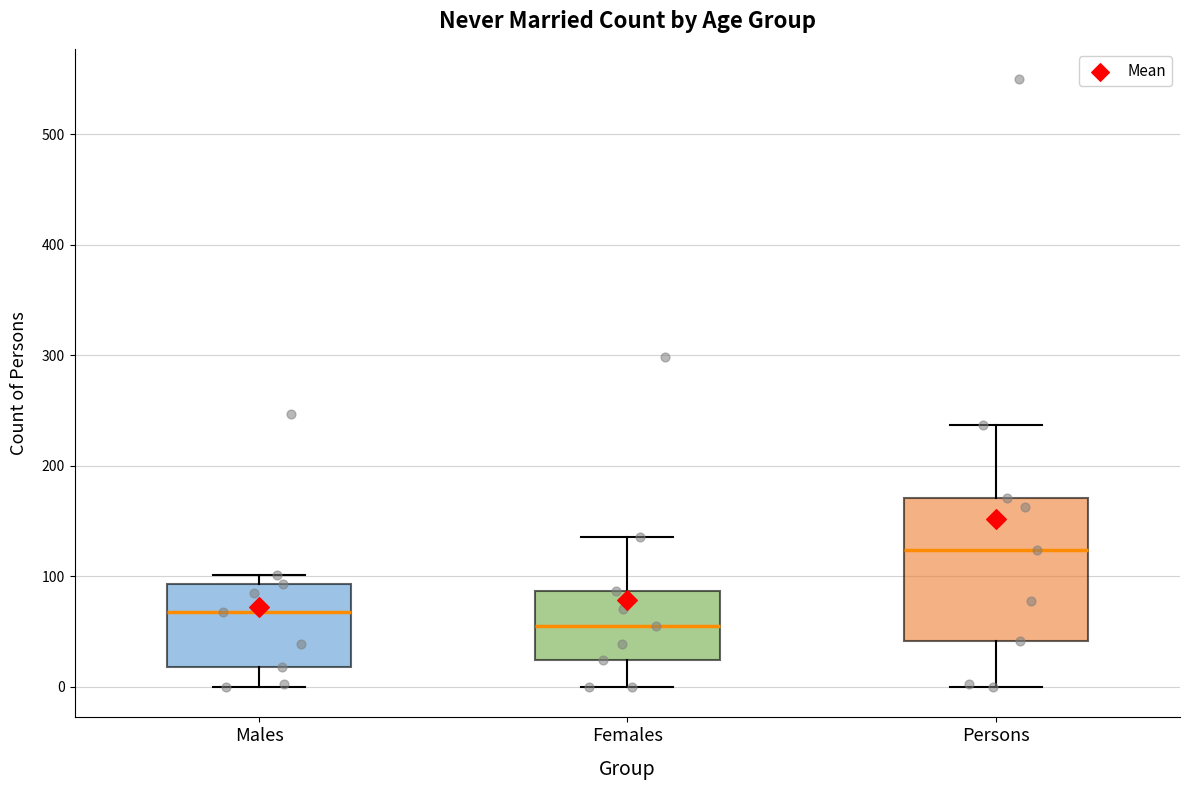

Reading left to right, read every box against the y-axis: the position of its median line, the range the box covers, and the ends of its whiskers. The values are not printed on the chart, so give them approximately, as read against the axis.

Males: median 70, box 20 to 90, whiskers 0 to 100
Females: median 60, box 20 to 90, whiskers 0 to 140
Persons: median 120, box 40 to 170, whiskers 0 to 240